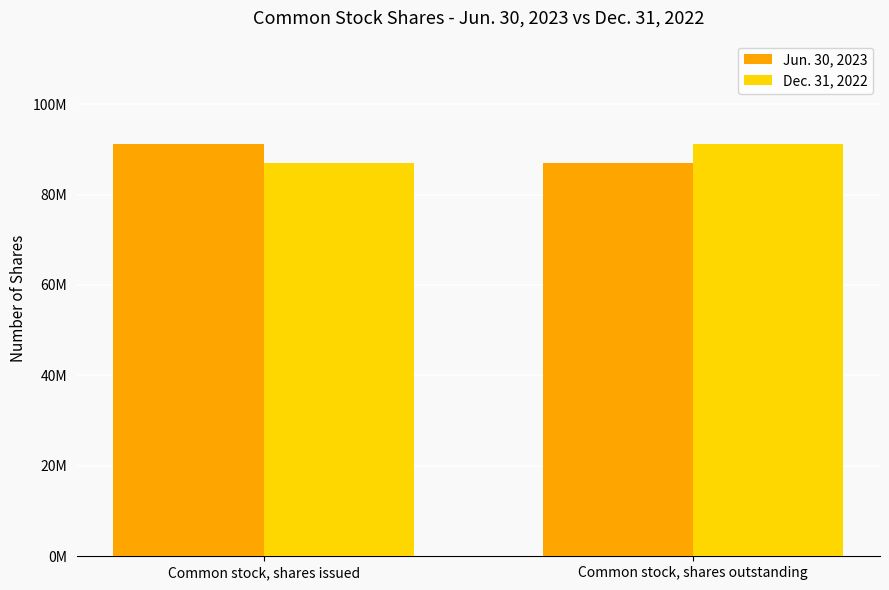

What are all the series names shown in the legend?

Jun. 30, 2023, Dec. 31, 2022